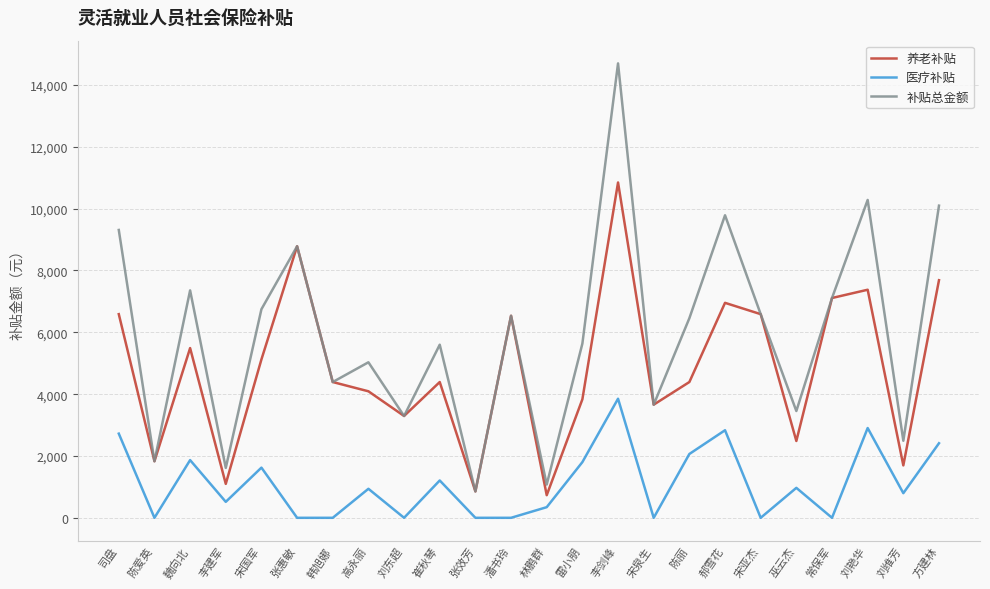

Between 张效芳 and 刘艳华, which series saw the biggest shift?

补贴总金额